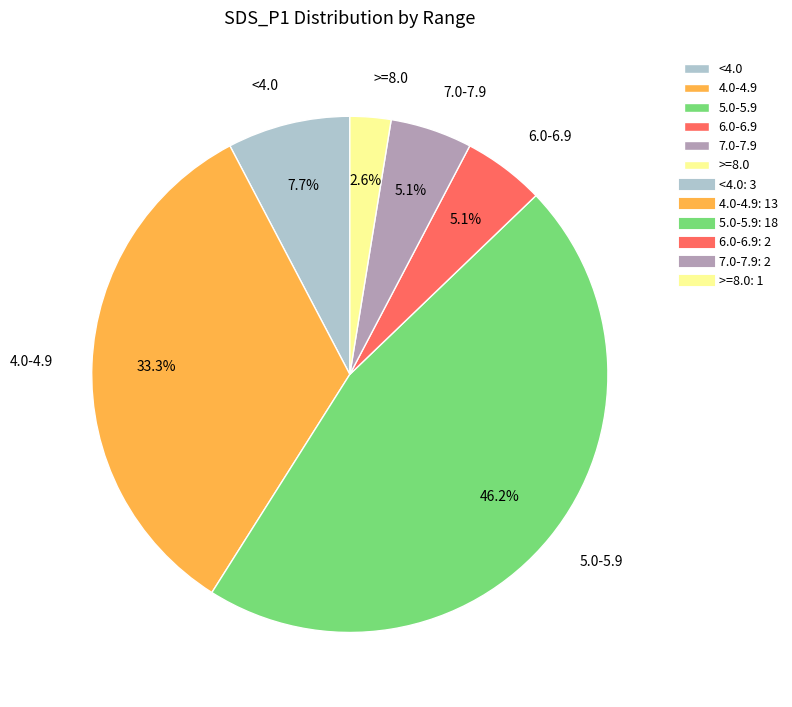

Is the sum of >=8.0 and 4.0-4.9 greater than half?

No